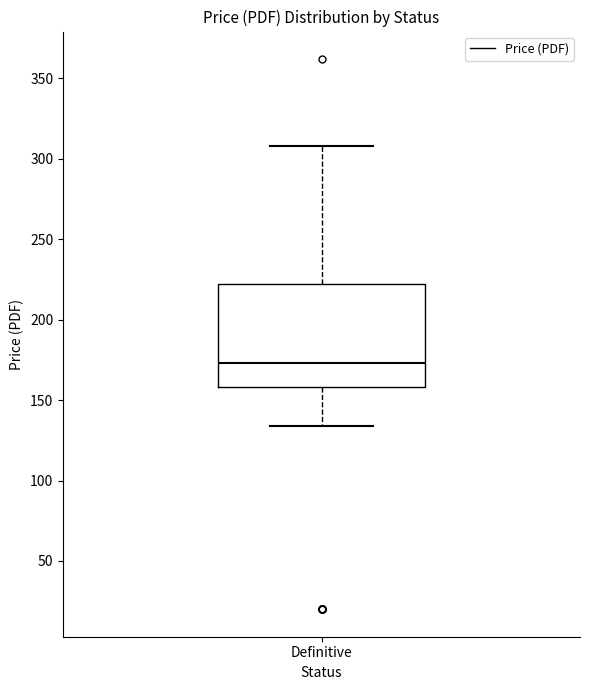

Where is the lower edge of the box for Definitive on the y-axis? The values are not printed on the chart, so give them approximately, as read against the axis.

160